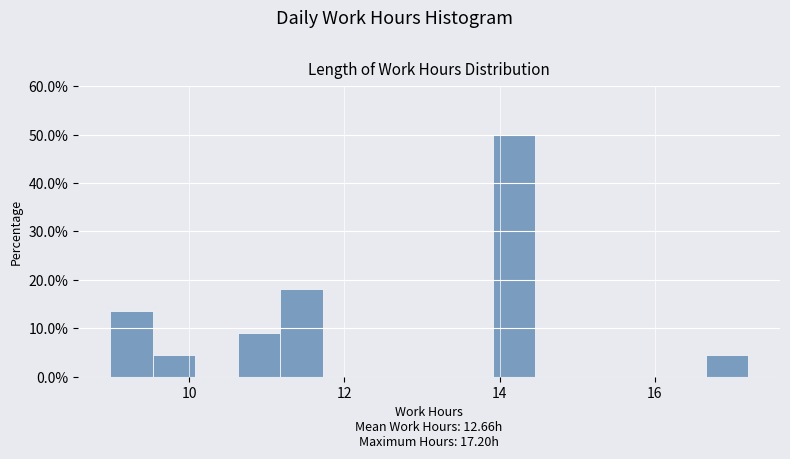

Read against the x-axis, roughly where is the centre of the tallest bar?

14.2